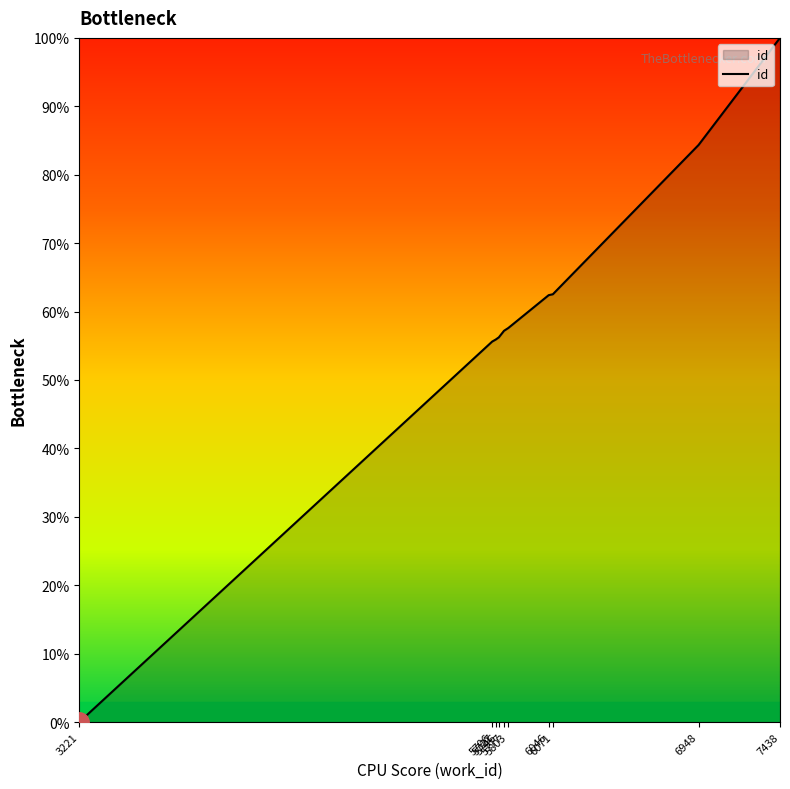

Between 7438 and 5746, which is larger?

7438